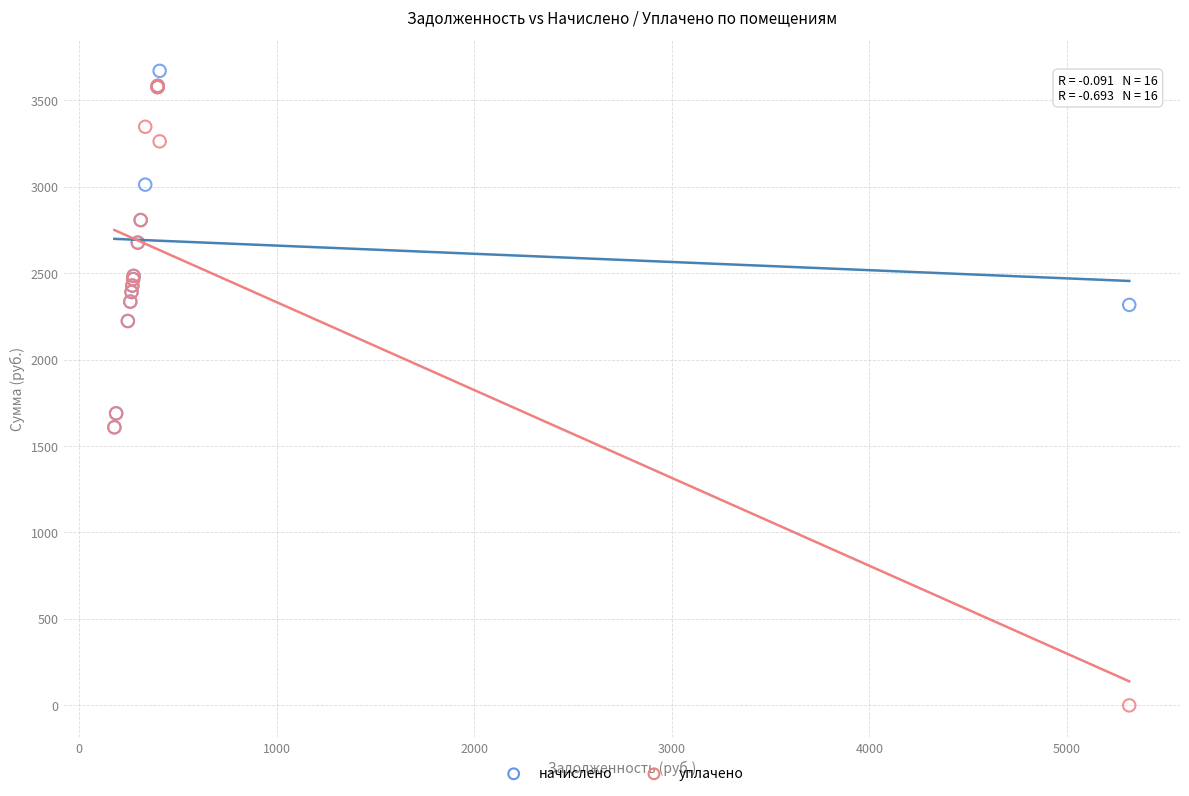

Which series contains the lowest Y value?

уплачено